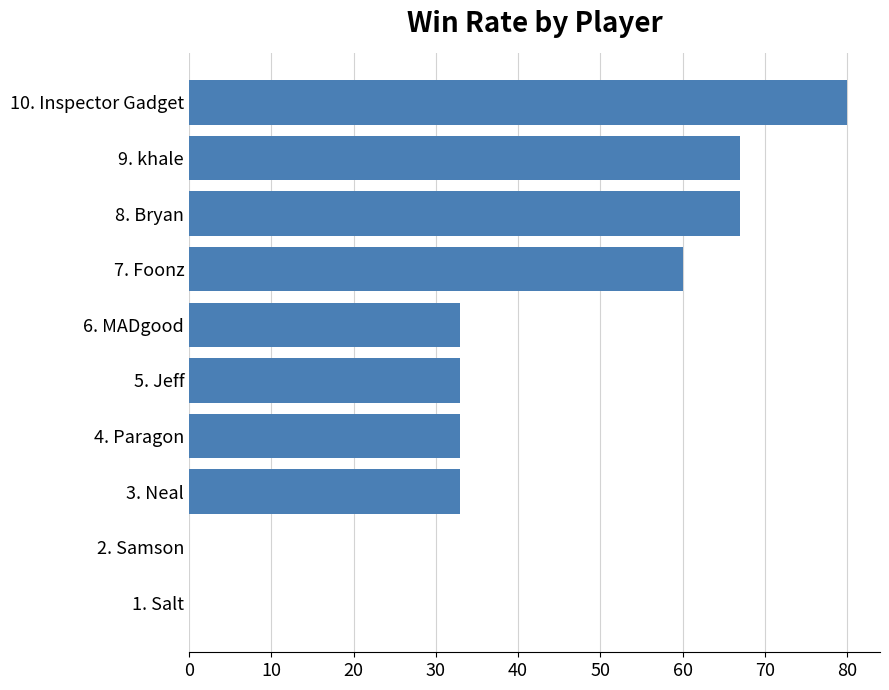

Reading top to bottom, transcribe all the data shown in this chart.

10. Inspector Gadget=80	9. khale=67	8. Bryan=67	7. Foonz=60	6. MADgood=33	5. Jeff=33	4. Paragon=33	3. Neal=33	2. Samson=0	1. Salt=0